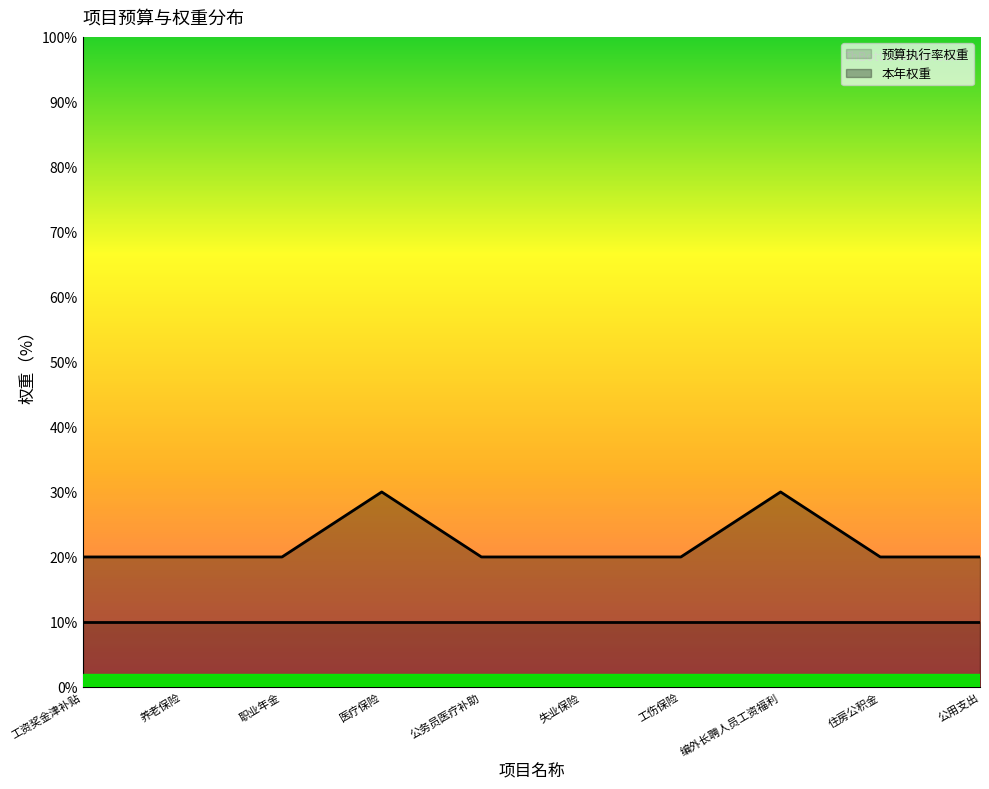

What is the difference between the maximum and minimum values?

10